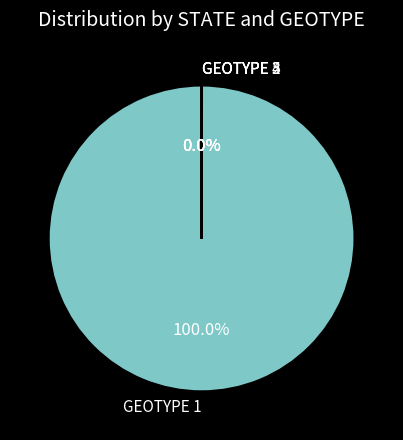

To the nearest percent, what is the difference between the State 1 and State 3 slice percentages?

100%